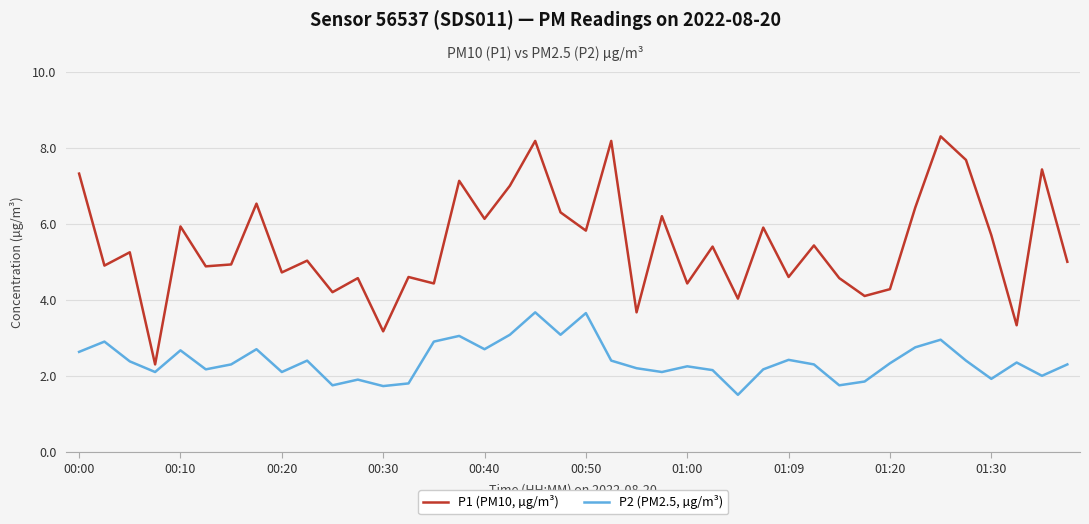

List the series in order of their overall mean, highest first.

P1 (PM10, µg/m³), P2 (PM2.5, µg/m³)